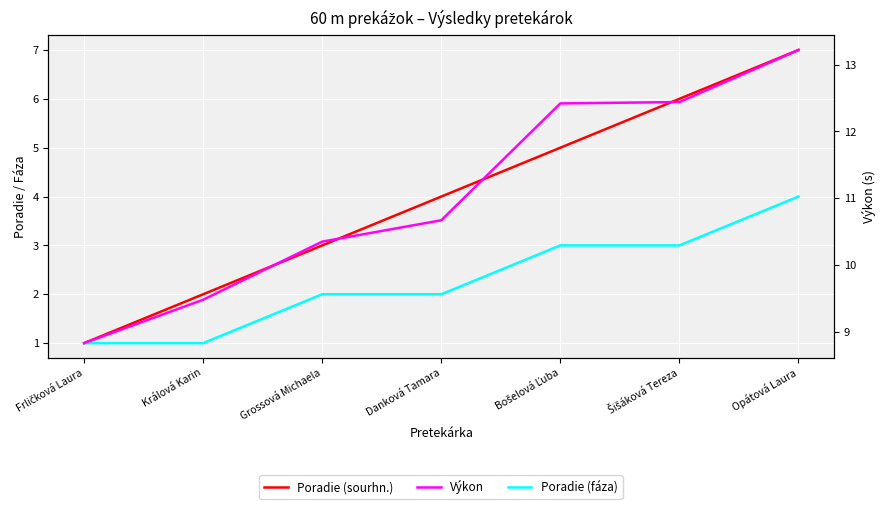

Rank the categories by Výkon value from lowest to highest.

Frličková Laura, Králová Karin, Grossová Michaela, Danková Tamara, Bošelová Ľuba, Šišáková Tereza, Opátová Laura